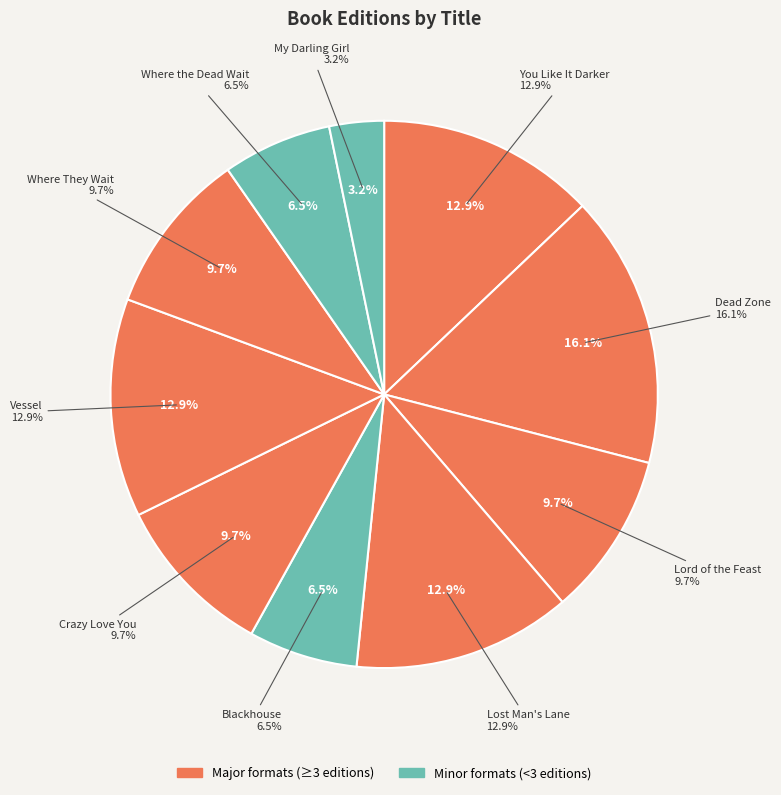

To the nearest percent, what is the difference between the Vessel and Where the Dead Wait slice percentages?

6%